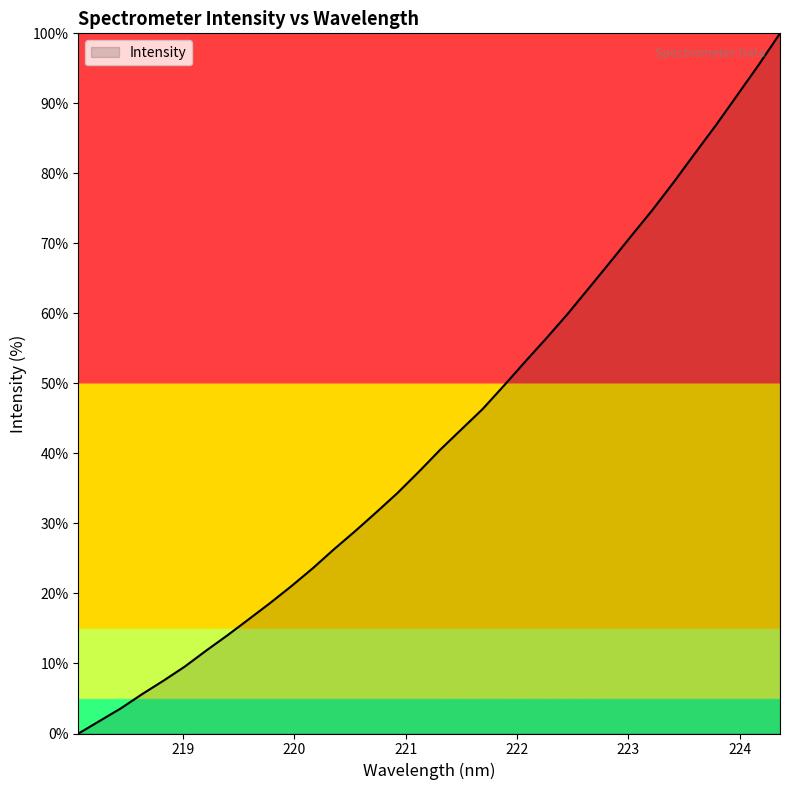

Reading left to right, transcribe all the data shown in this chart.

0.0	1.8	3.6	5.6	7.6	9.6	11.8	14.0	16.3	18.6	21.0	23.6	26.3	28.9	31.6	34.4	37.4	40.5	43.4	46.3	49.7	53.1	56.5	59.9	63.6	67.3	71.1	74.8	78.8	82.9	87.0	91.2	95.5	100.0